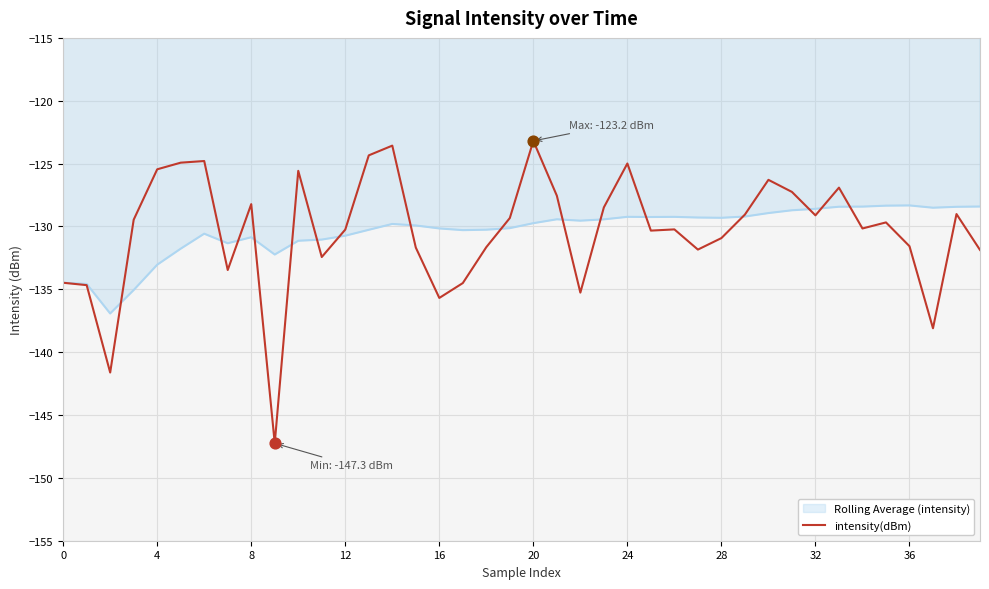

Which series has the largest range (max minus min)?

intensity(dBm)